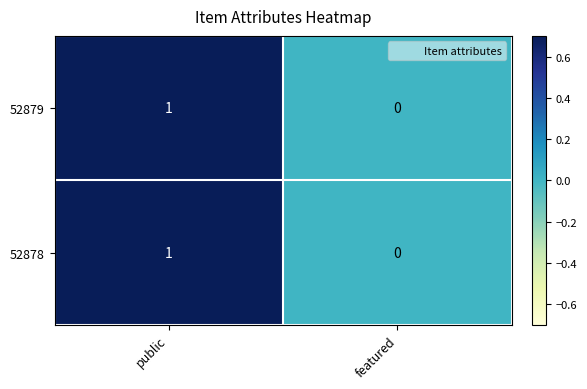

Which category has the lowest value across all series?

featured